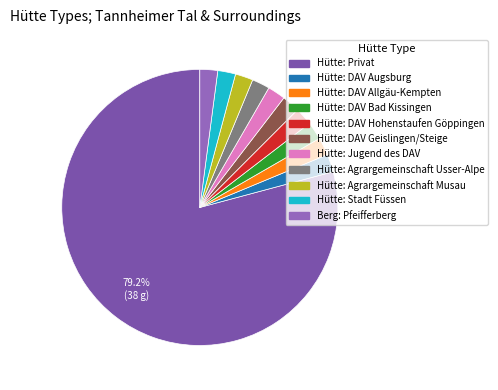

What percentage is the Hütte: Agrargemeinschaft Usser-Alpe slice, to the nearest percent?

2%